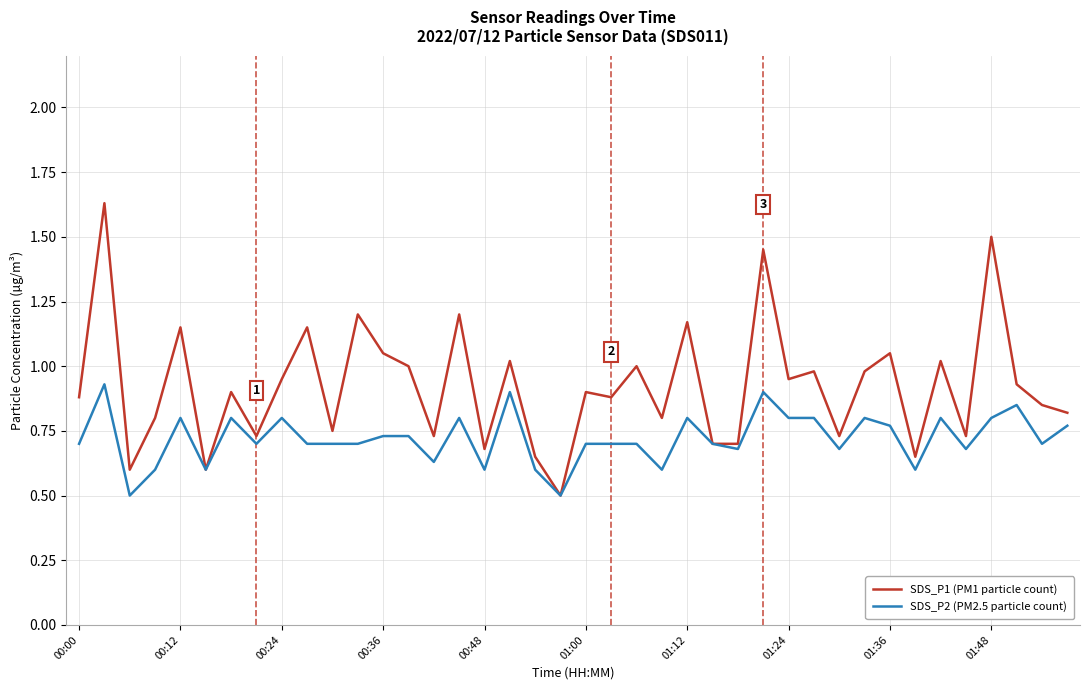

What is the sum of all SDS_P2 (PM2.5 particle count) values?

28.9